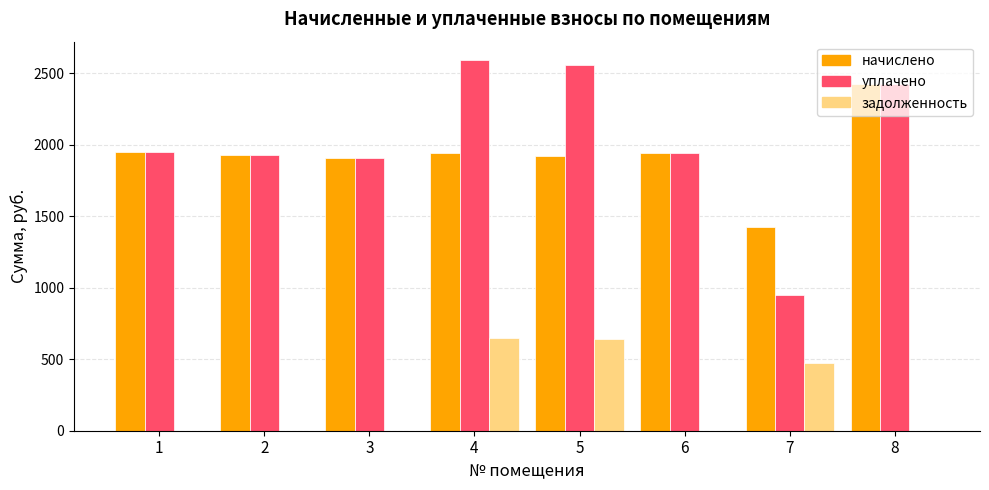

Is the value of задолженность at 2 greater than the value of уплачено at 8?

No